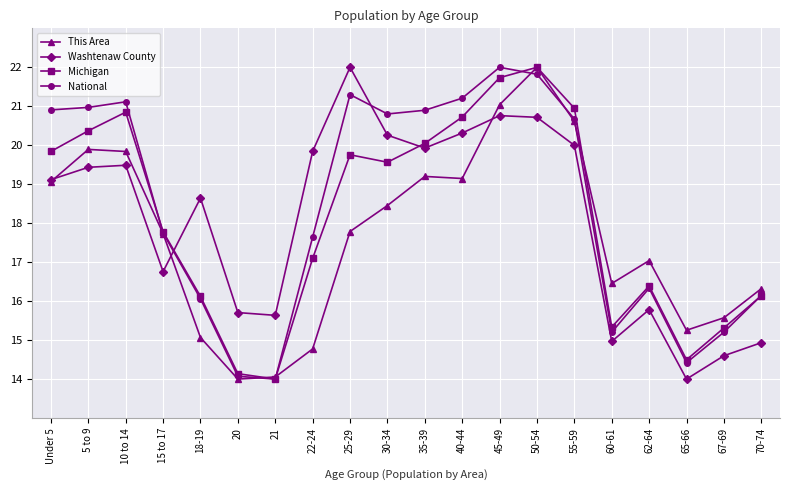

What is the greatest value displayed?

22.0